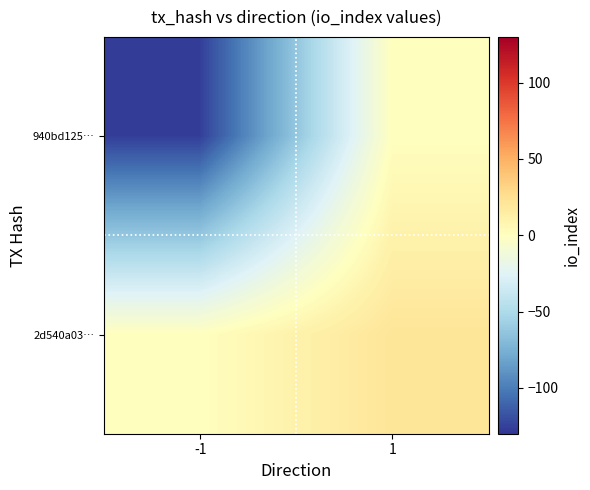

Which series has the largest range (max minus min)?

940bd125…